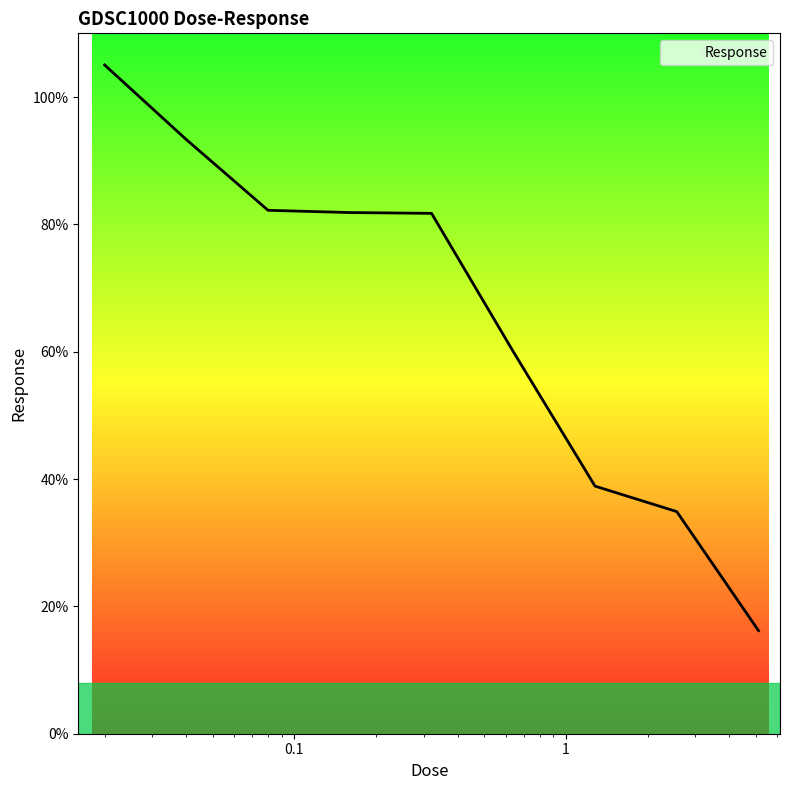

What is the difference between the maximum and minimum values?

88.8